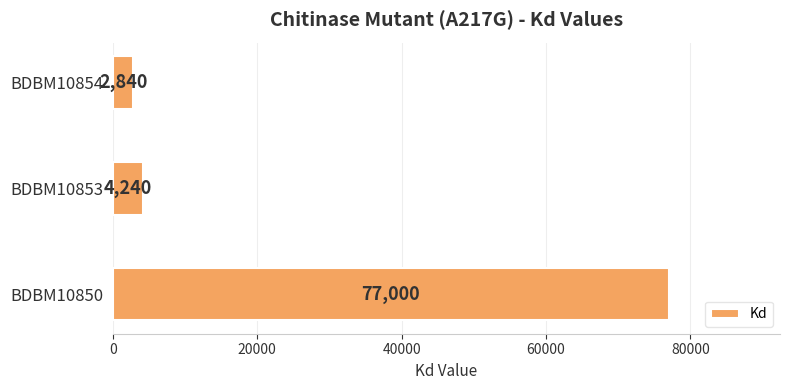

How many data points does each series have?

3